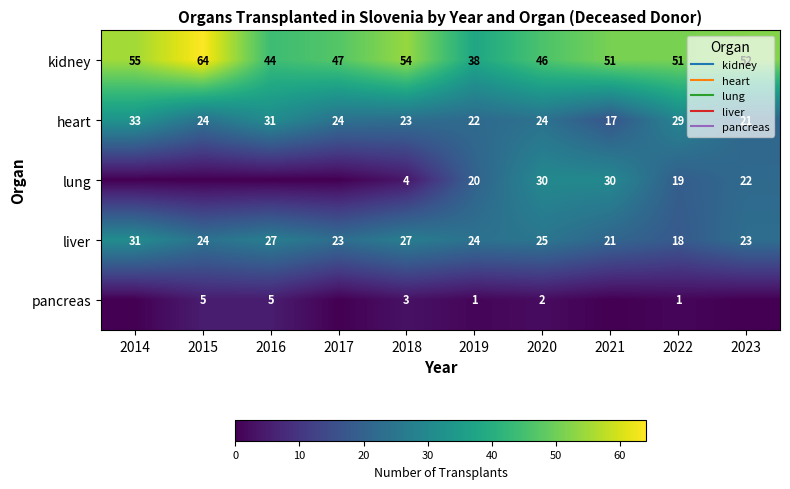

How many series are shown in this chart?

5